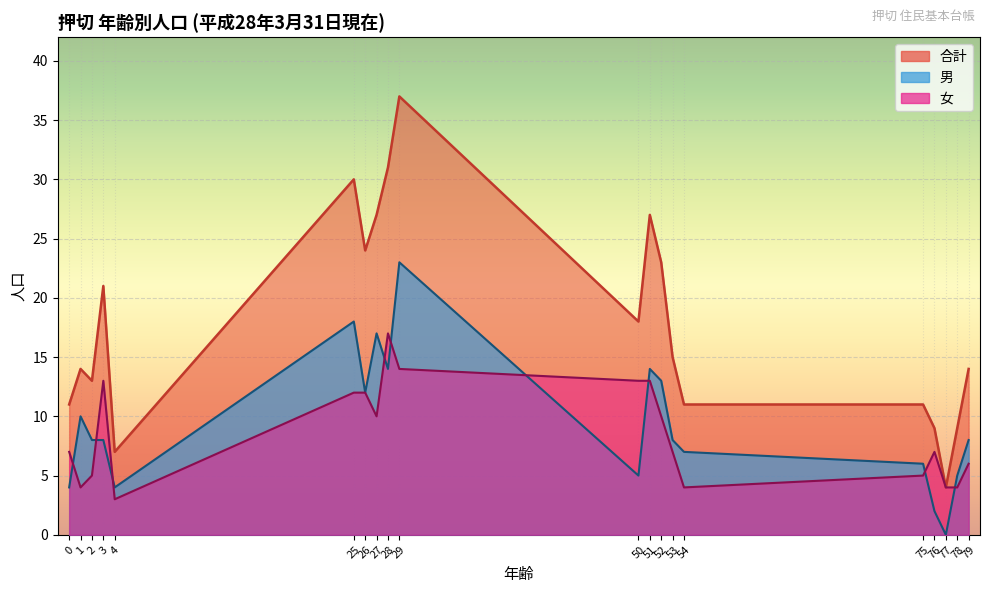

How many data points in 女 (0-4) are less than 5?

2